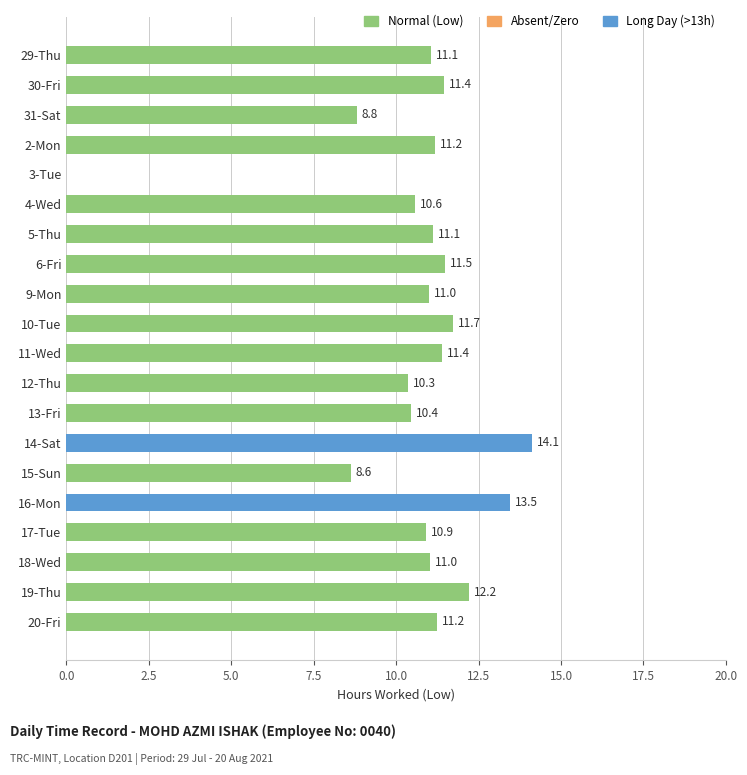

The chart shows a value of 21.9 at 14-Sat. True or false?

False